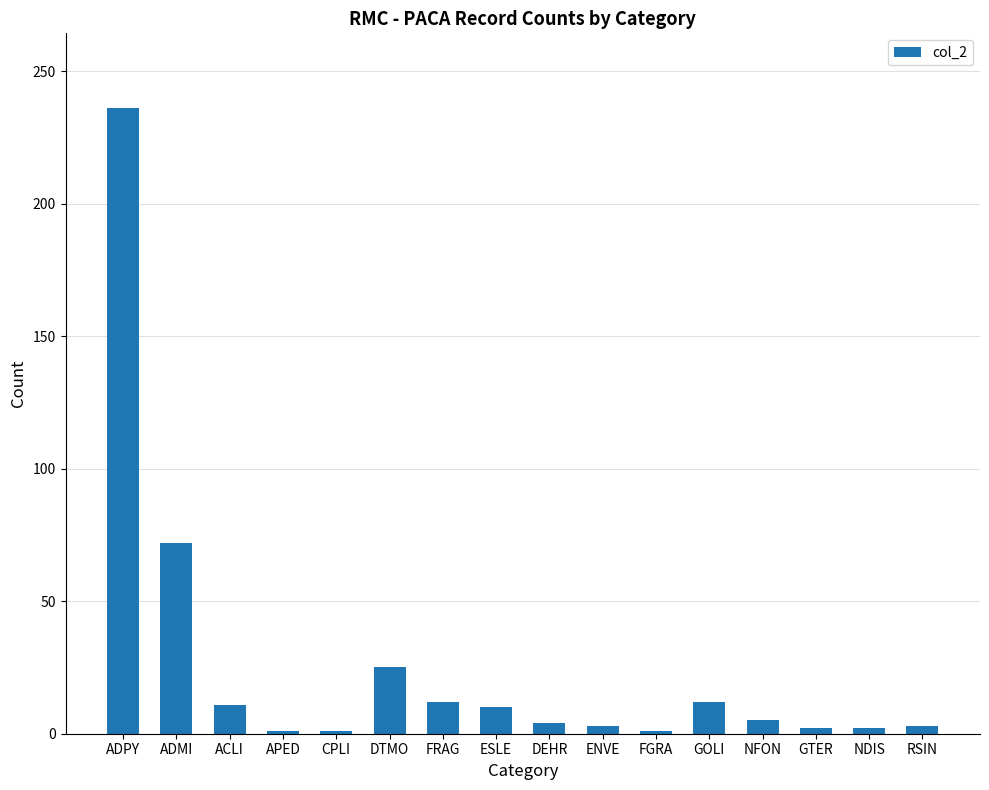

How many series are shown in this chart?

1